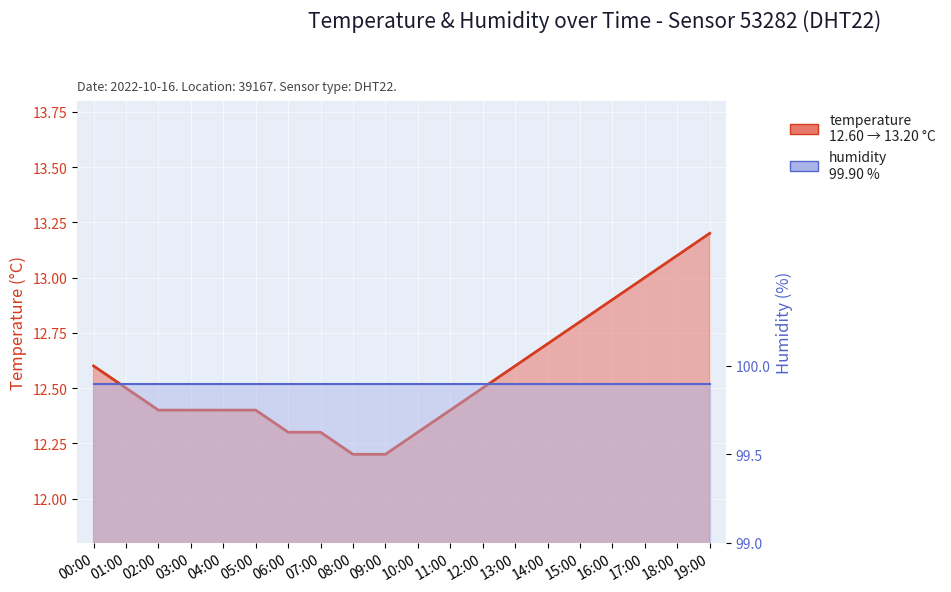

List the labels in order of value, largest first.

19:00, 18:00, 17:00, 16:00, 15:00, 14:00, 00:00, 13:00, 01:00, 12:00, 02:00, 03:00, 04:00, 05:00, 11:00, 06:00, 07:00, 10:00, 08:00, 09:00